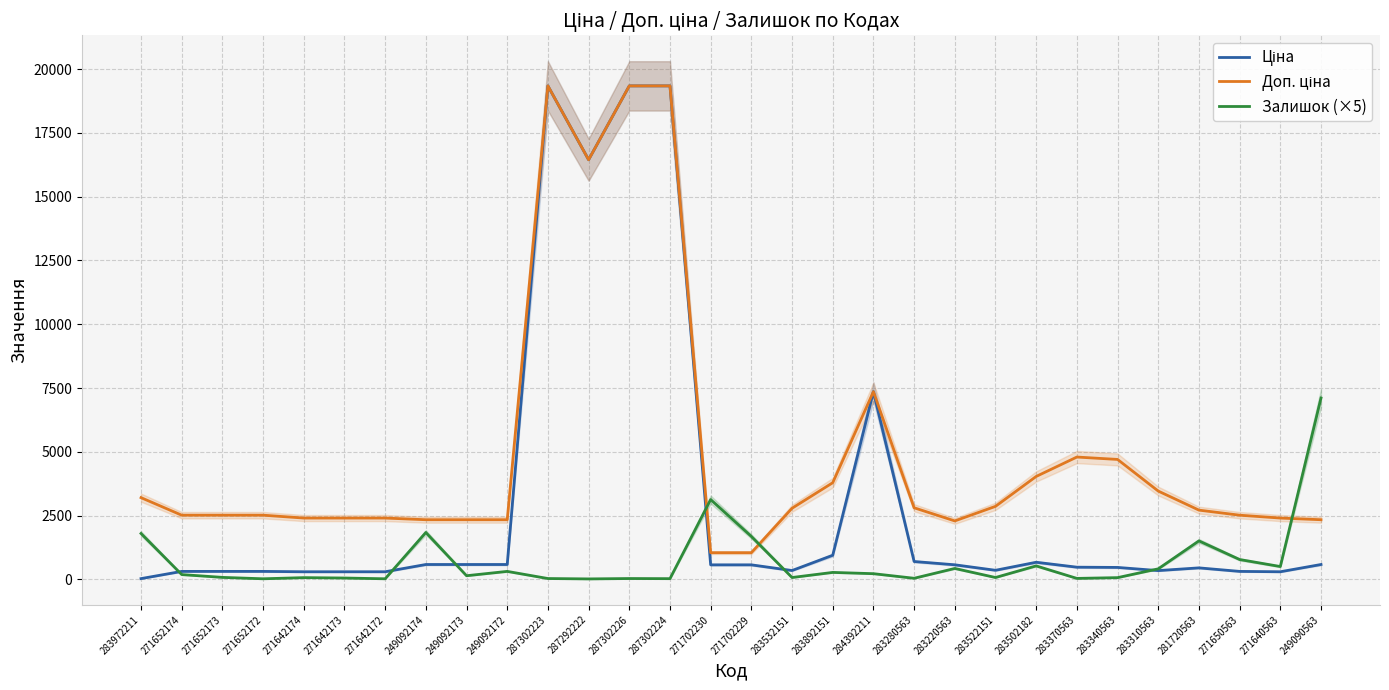

Where does the Ціна series first go above 571?

249092174